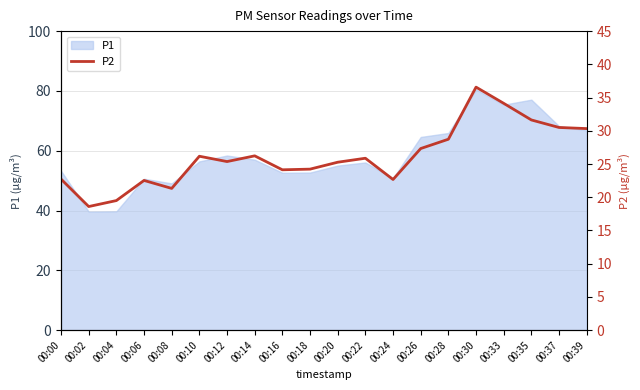

How many values exceed 25?

12